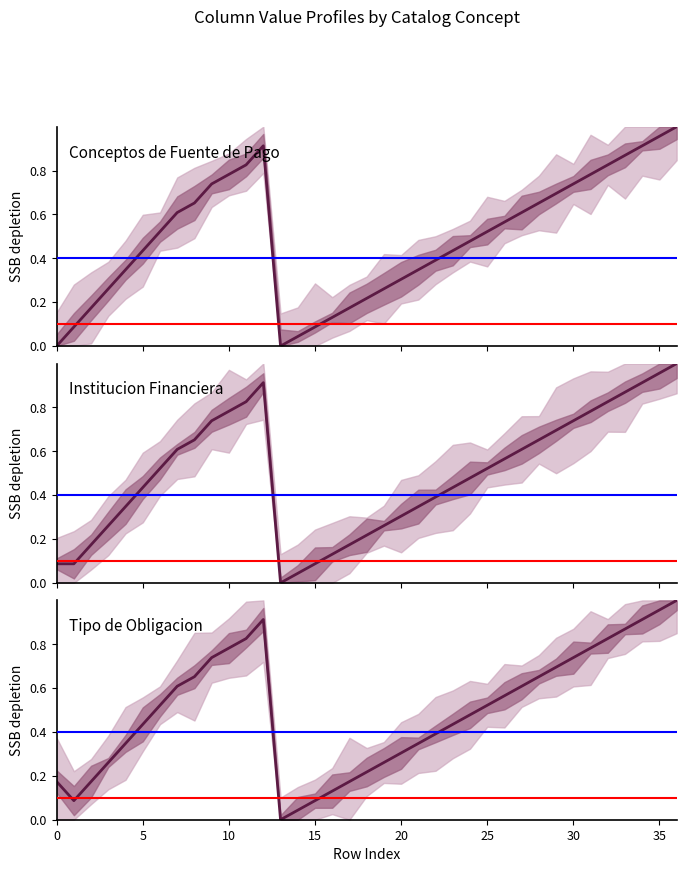

What is the maximum value for Tipo de Obligacion?

1.0